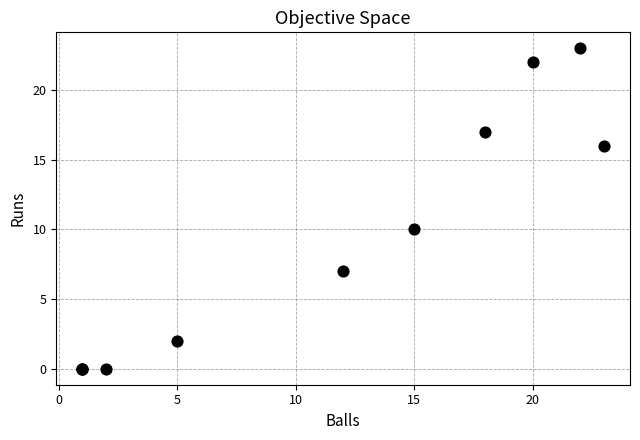

What Y value in the scatter plot is closest to 11?

10